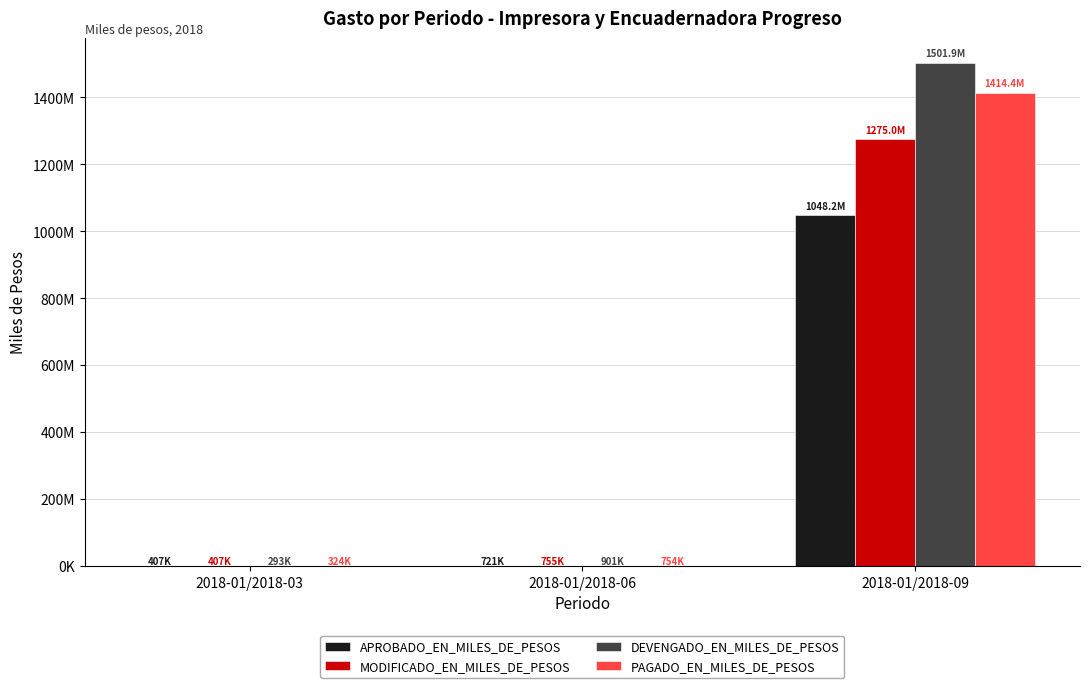

The value of APROBADO_EN_MILES_DE_PESOS at 2018-01/2018-03 is 406773.8. True or false?

True